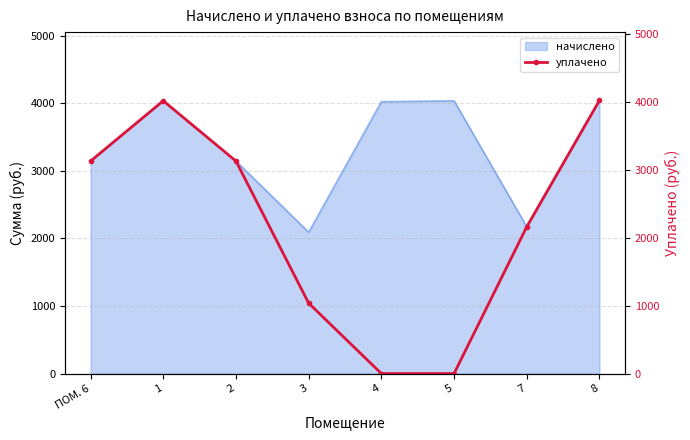

What is the sum of the values at 8 and ПОМ. 6?

7144.7